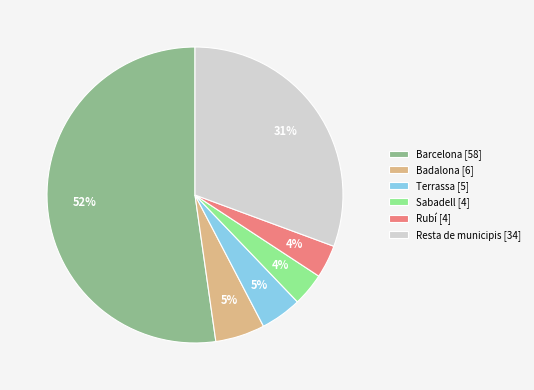

Is it true that Terrassa [5] is 5% of the pie?

True